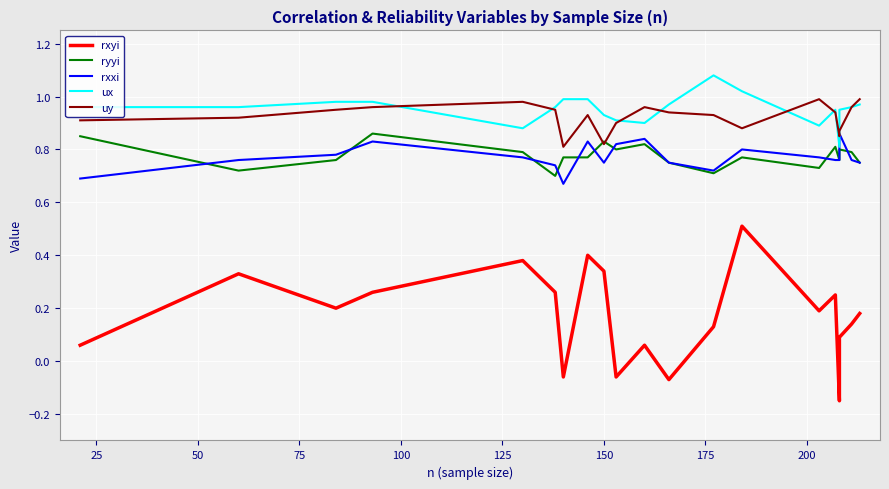

What is the maximum value for uy?

1.0